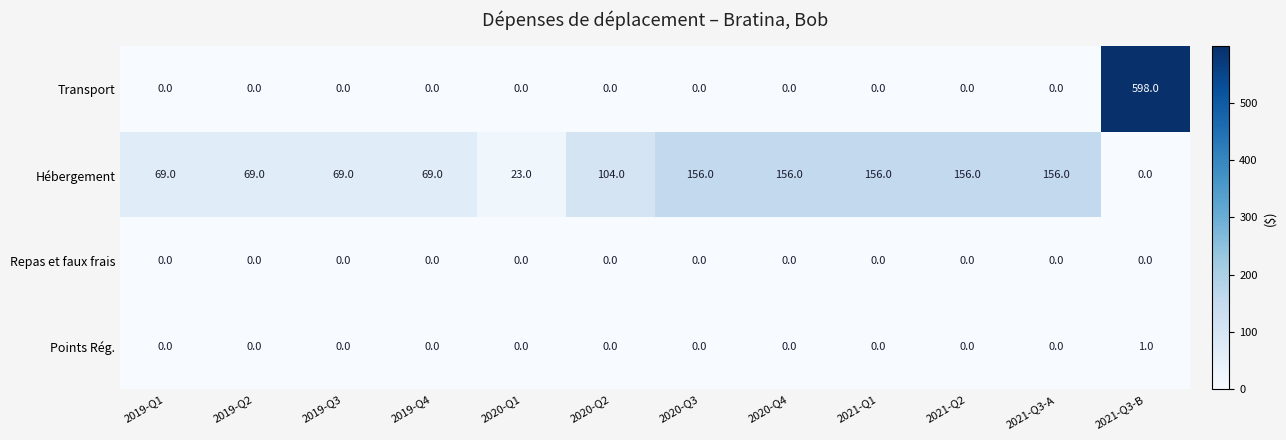

List the series in order of their peak value, lowest first.

Repas et faux frais, Points Rég., Hébergement, Transport